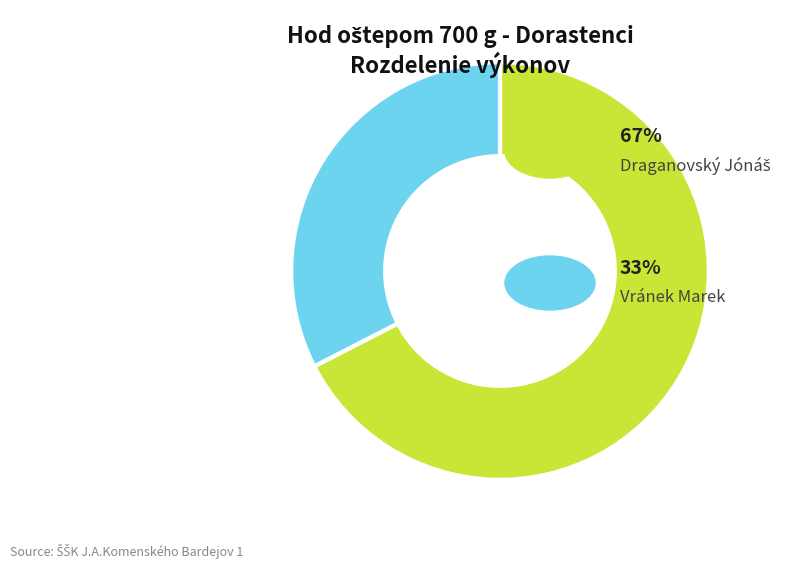

Is there any slice that represents more than half of the pie?

Yes